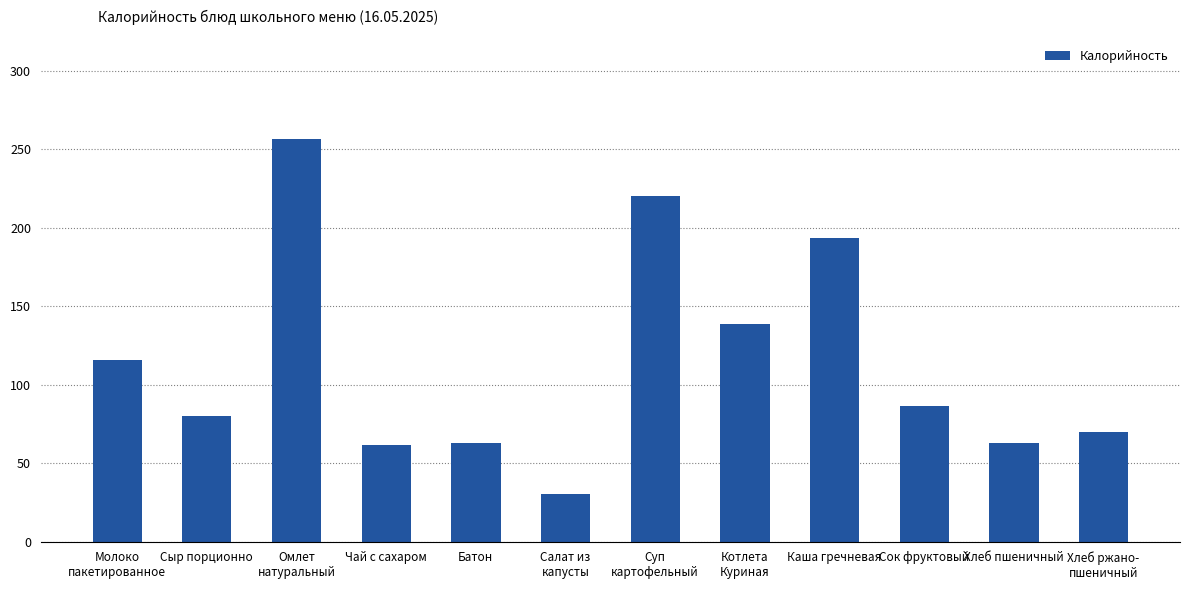

What is the label of the 4th bar from the left?

Чай с сахаром